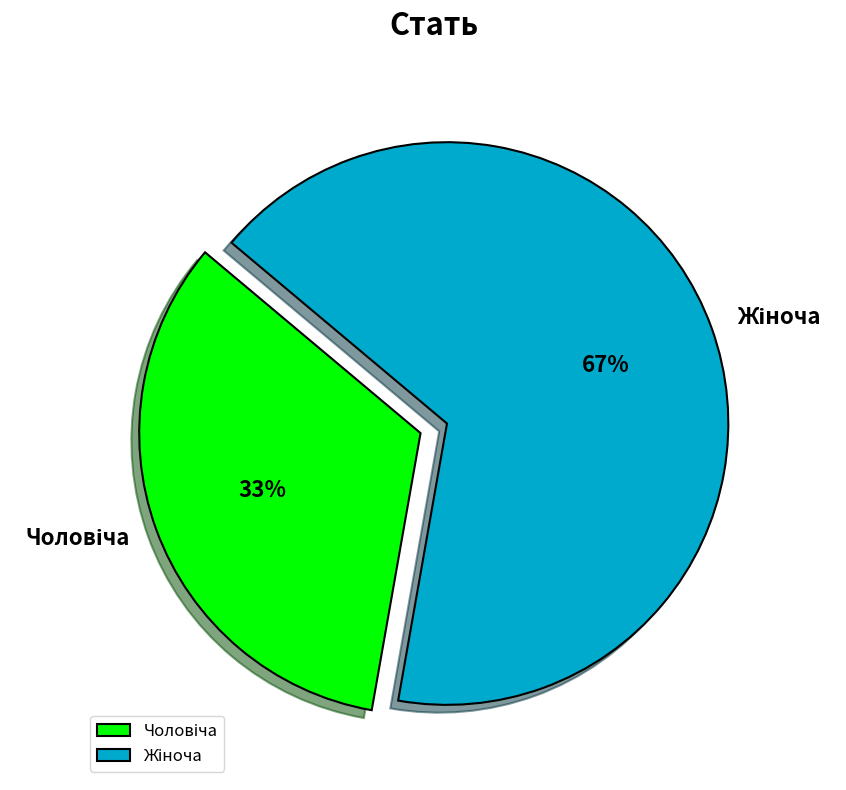

How many slices are in this pie chart?

2